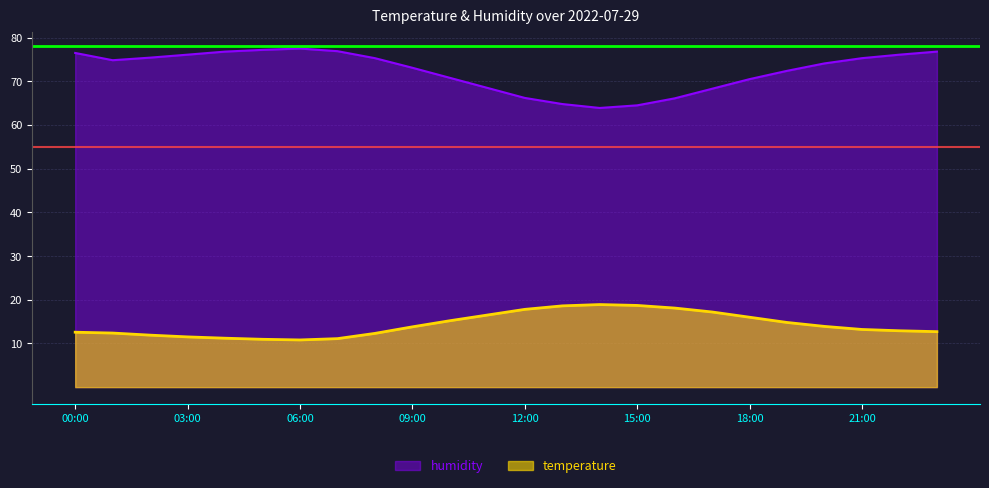

At which category does temperature reach its first local valley?

06:00